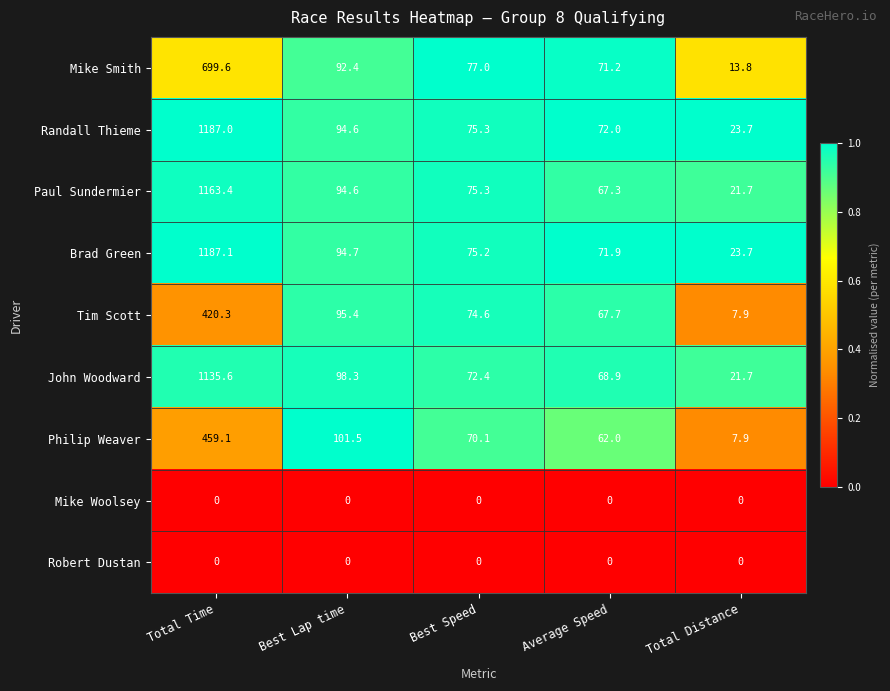

List the labels in order of Randall Thieme value, smallest first.

Total Distance, Average Speed, Best Speed, Best Lap time, Total Time